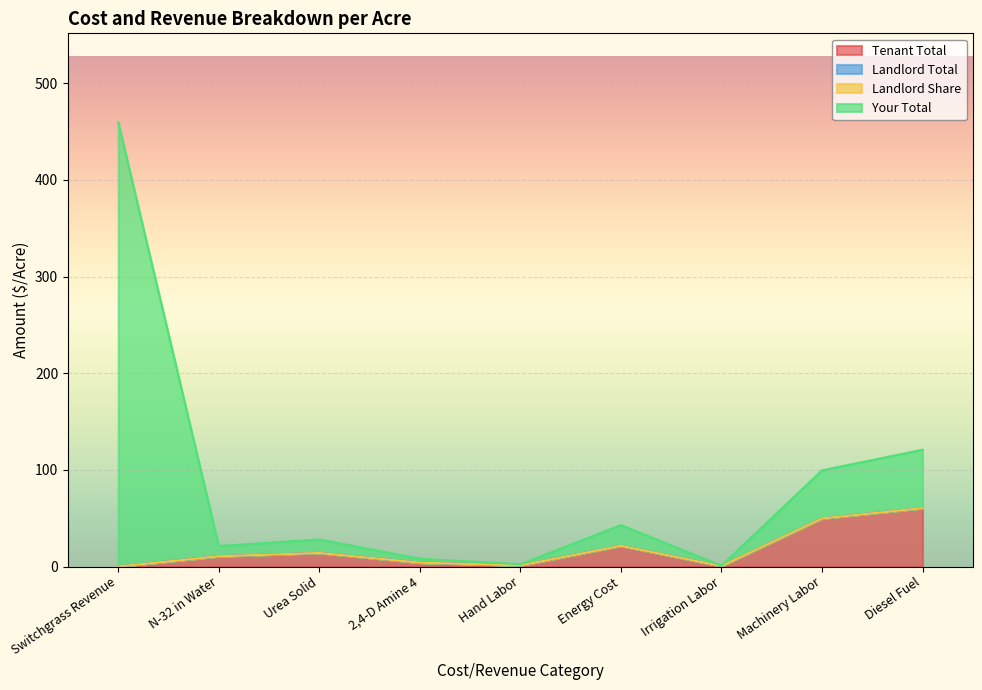

Where does the Your Total series first go above 28?

Switchgrass Revenue